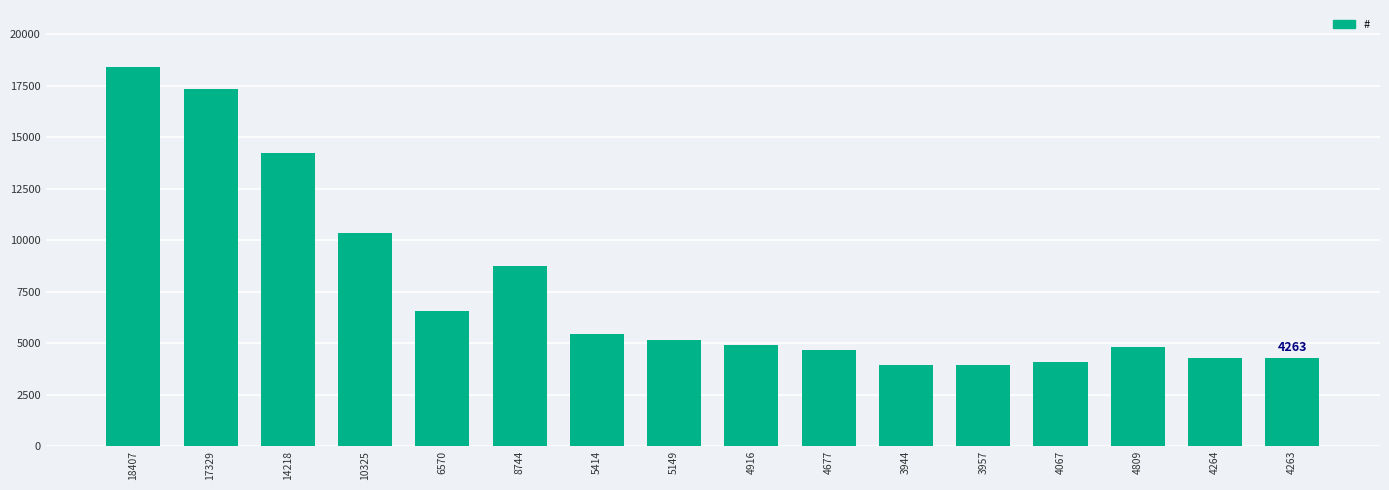

Where does the data first go above 5149?

18407